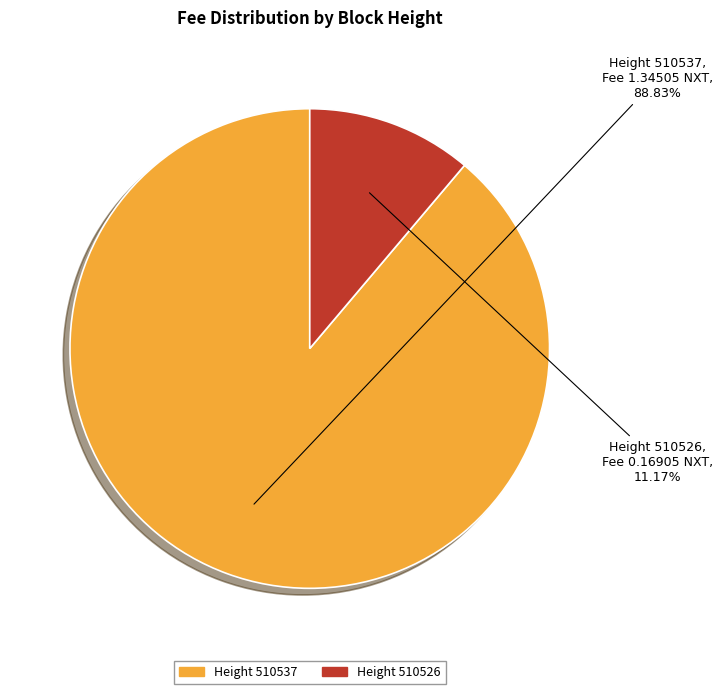

How many slices are in this pie chart?

2